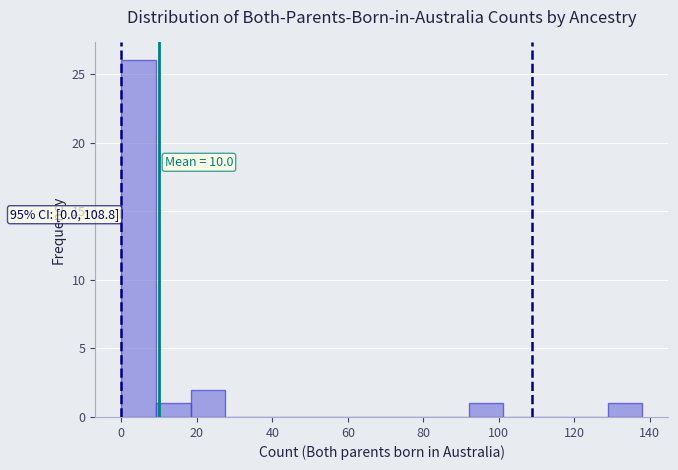

Which range on the x-axis has the tallest bar?

0.0 to 9.2